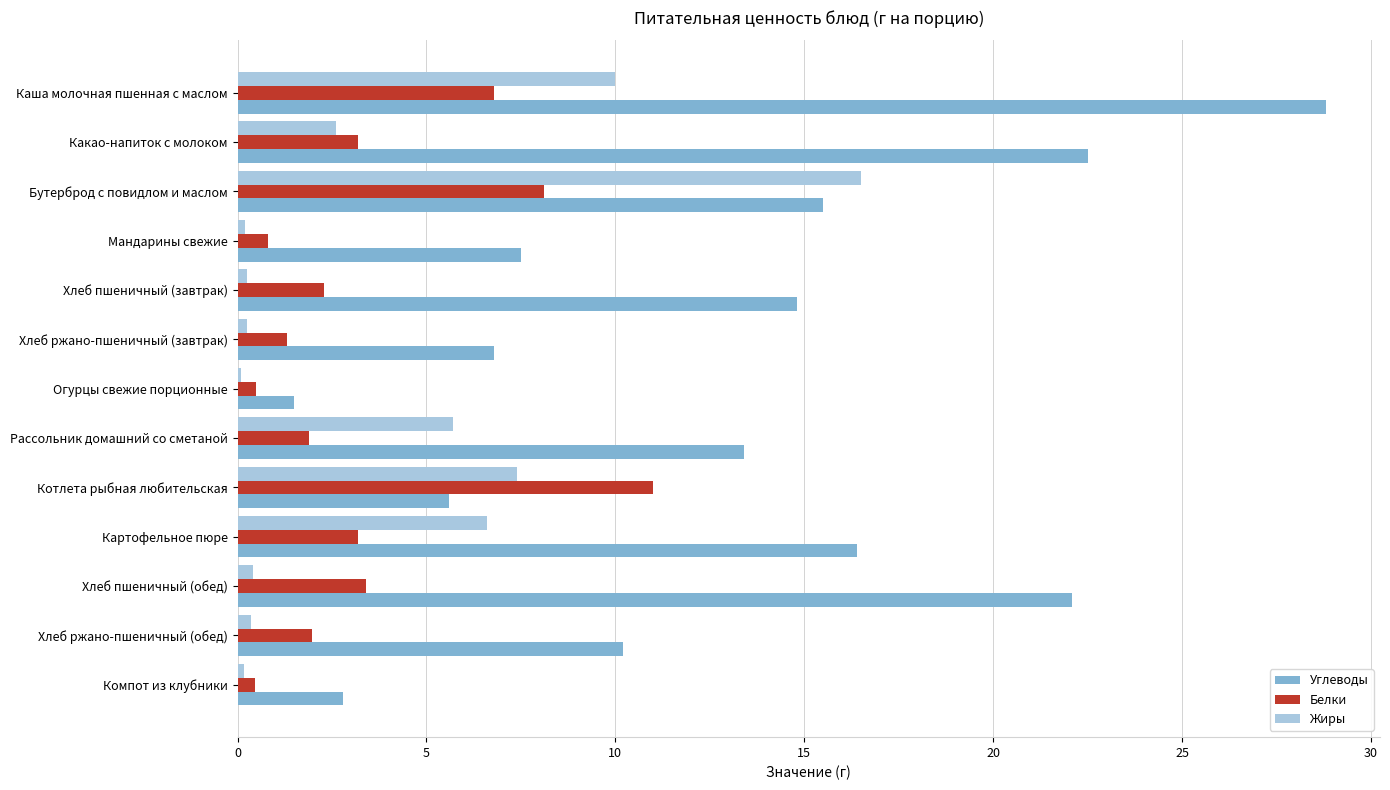

What is the smallest value displayed?

0.1